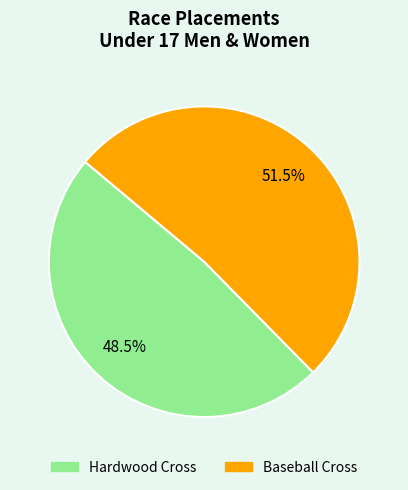

Does Hardwood Cross represent more than half of the total?

No